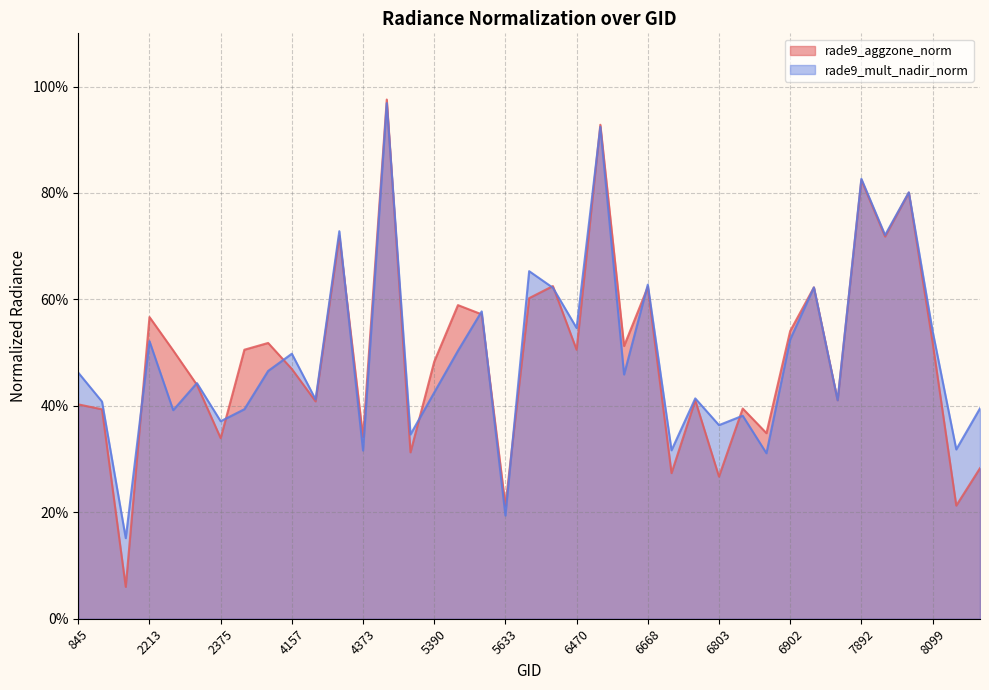

At which category does rade9_mult_nadir_norm reach its first local valley?

2051